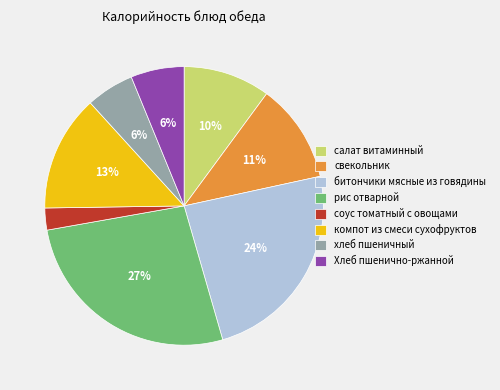

How many segments does this pie chart have?

8